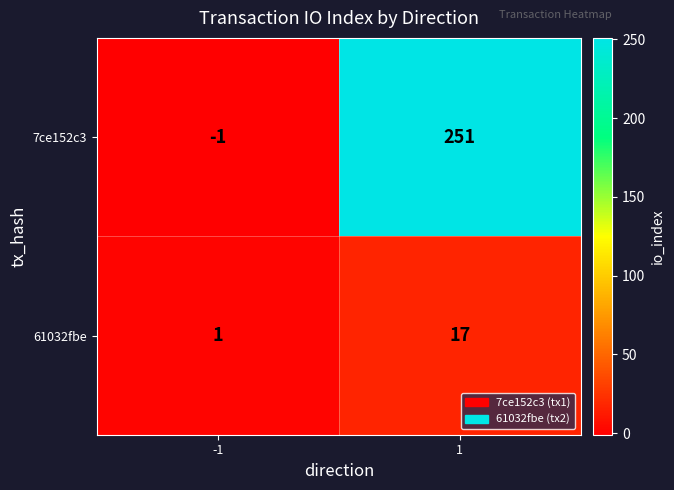

At 1, list the series in order from smallest to largest.

61032fbe, 7ce152c3